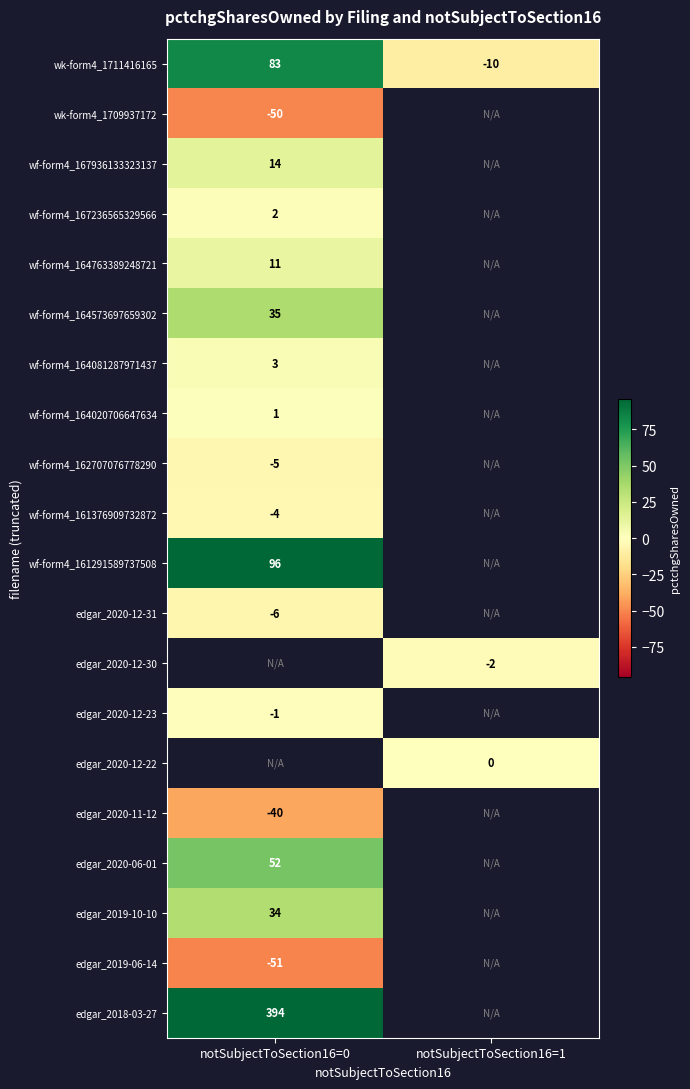

True or false: wk-form4_1709937172 has a value of -50 at notSubjectToSection16=0.

True